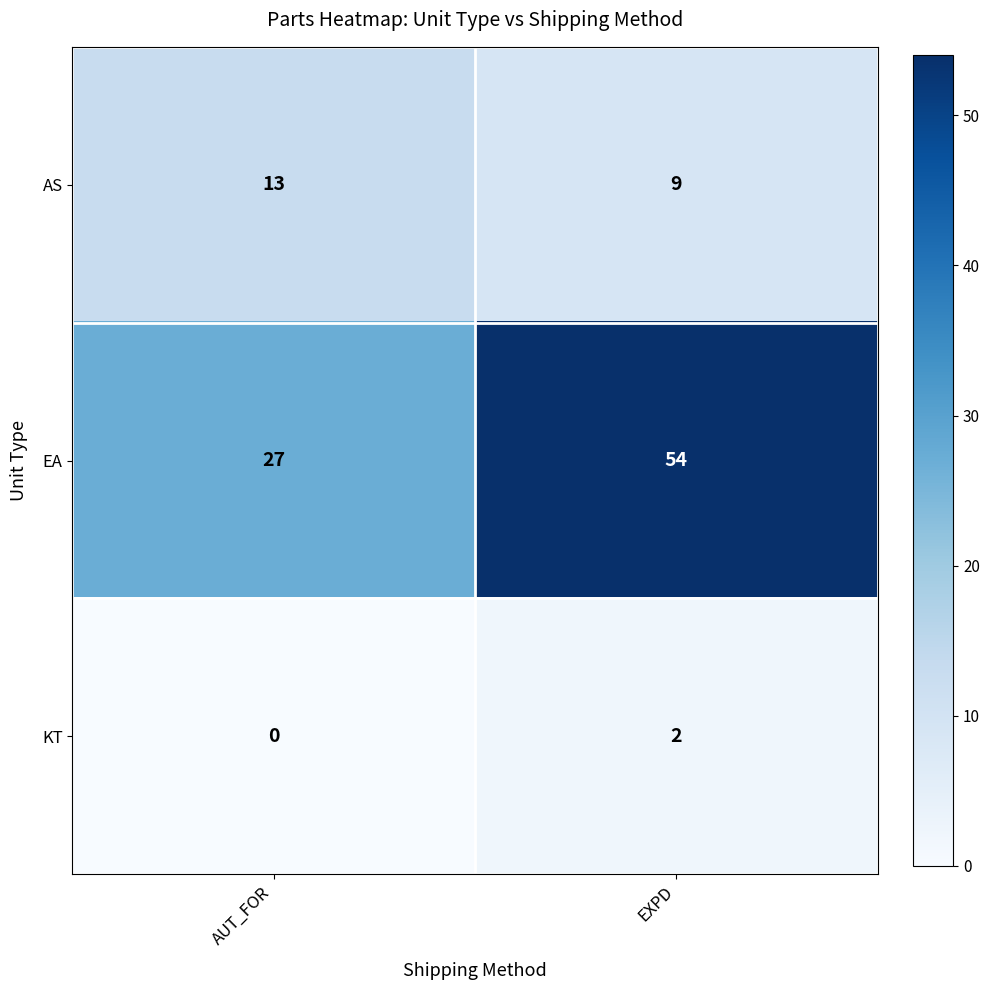

At which label is KT closest to 1?

AUT_FOR